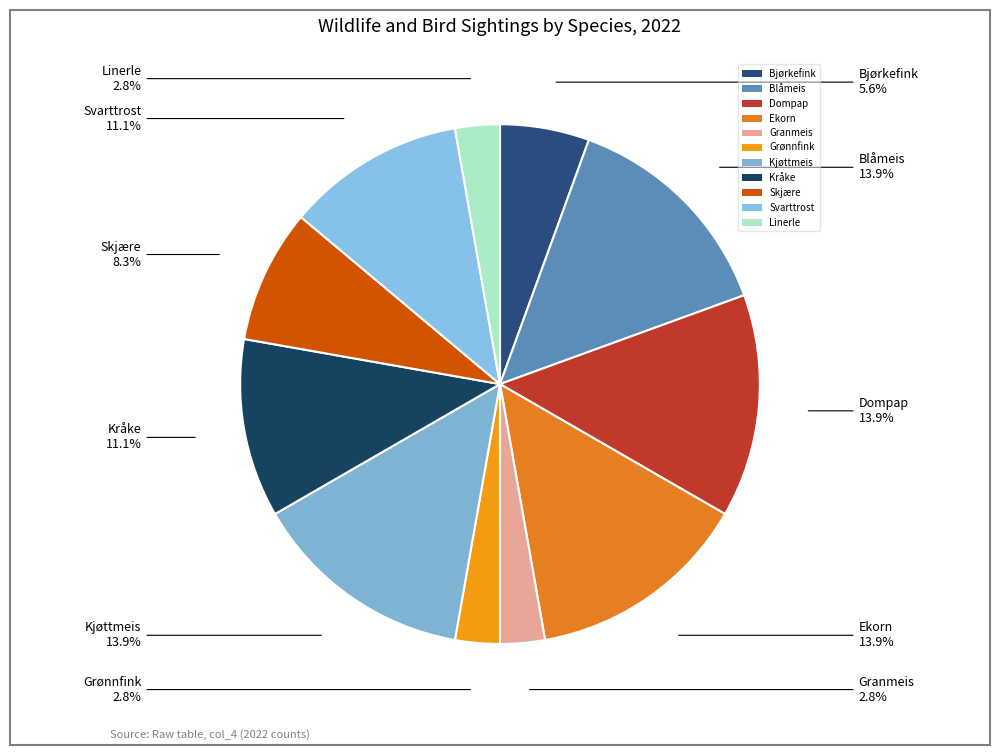

To the nearest percent, what portion does Kråke represent?

11%